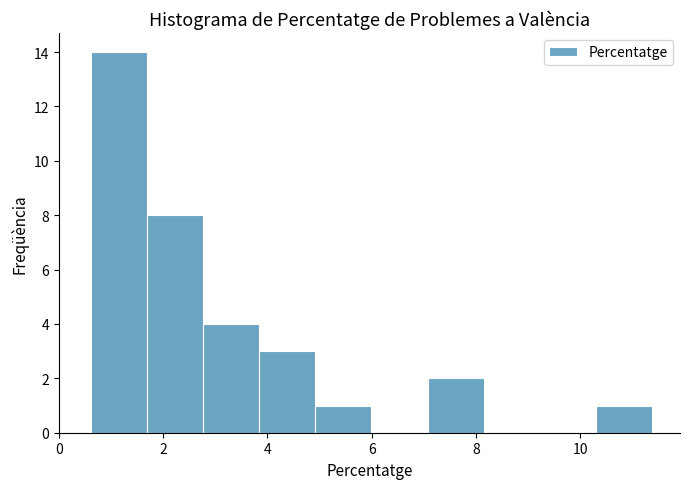

Over which range of the x-axis is the bar tallest?

0.6 to 1.6